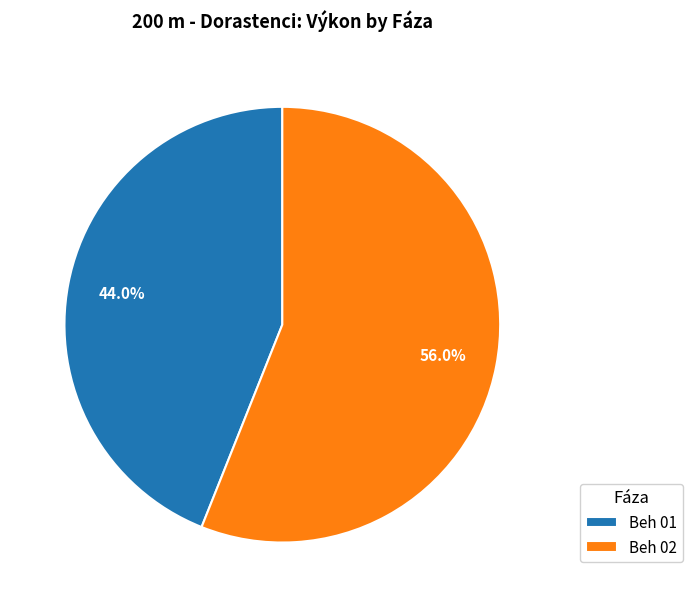

How many segments does this pie chart have?

2